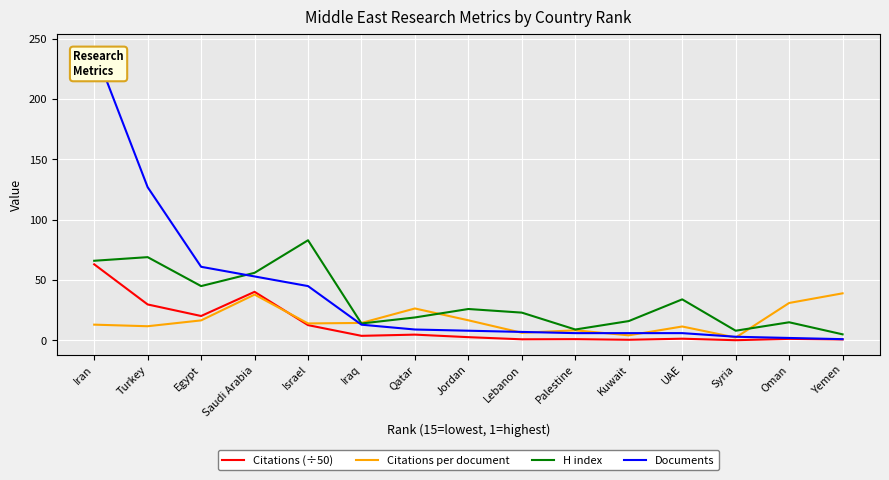

Is it true that Citations (÷50) equals 8.0 at Qatar?

False